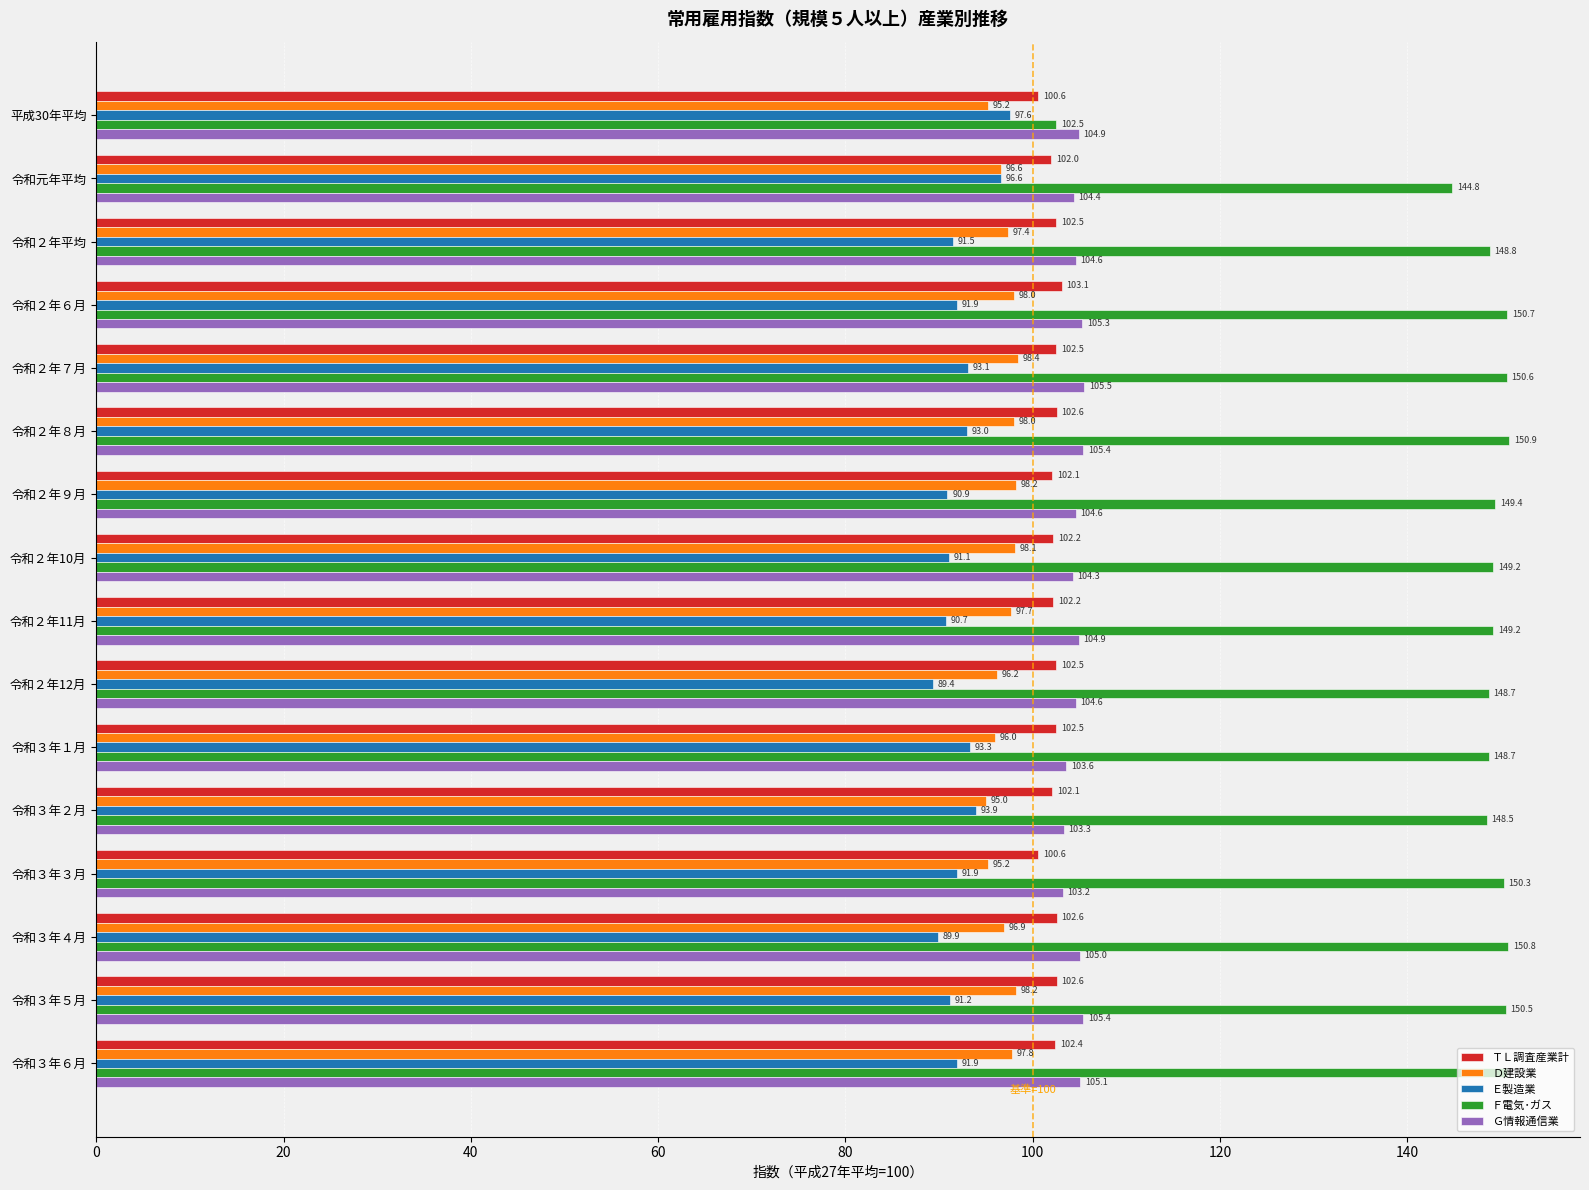

Rank the series by their maximum value, from highest to lowest.

Ｆ電気･ガス, Ｇ情報通信業, ＴＬ調査産業計, Ｄ建設業, Ｅ製造業